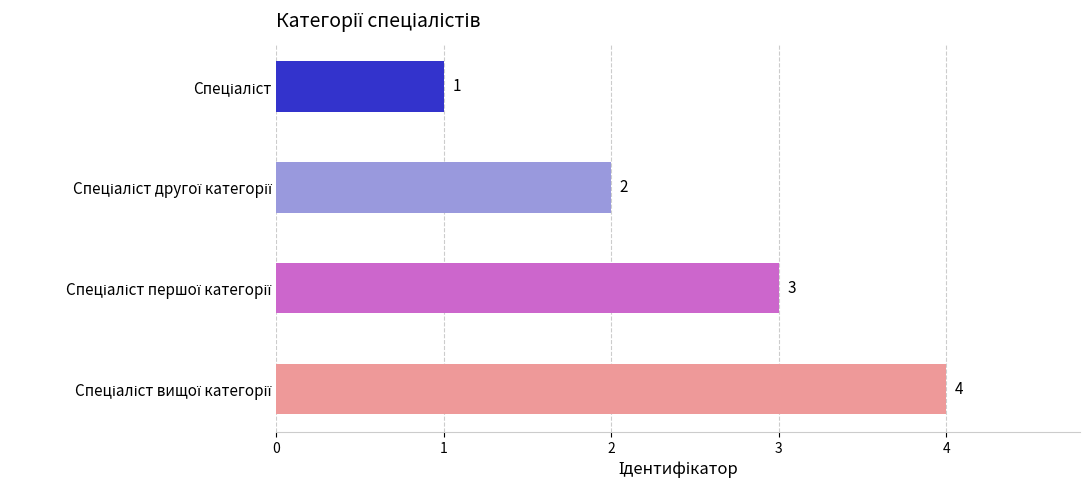

How many values are between 2 and 4?

3